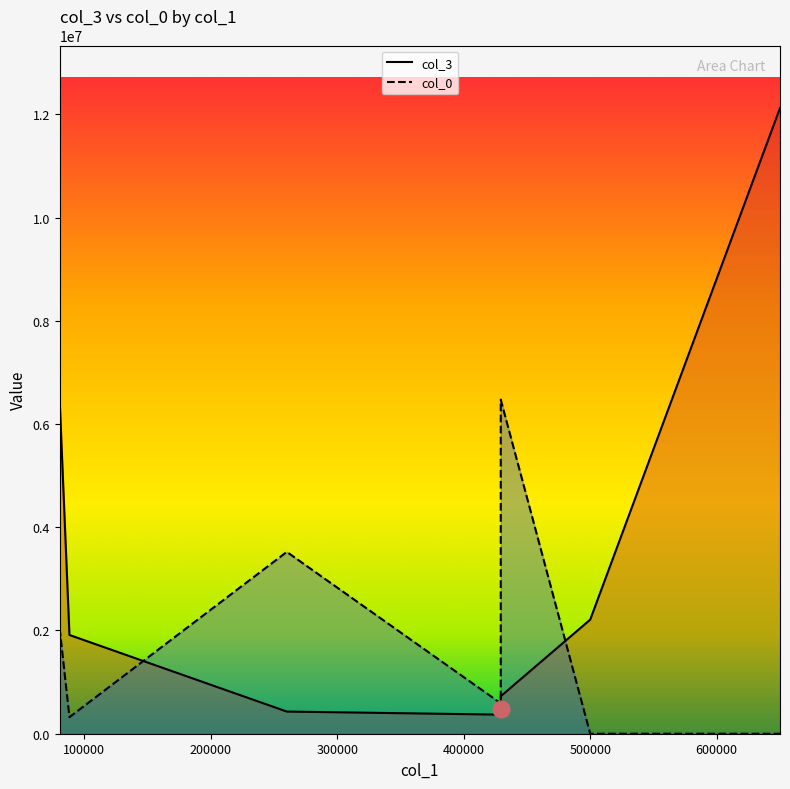

Rank the series by their maximum value, from lowest to highest.

col_0, col_3